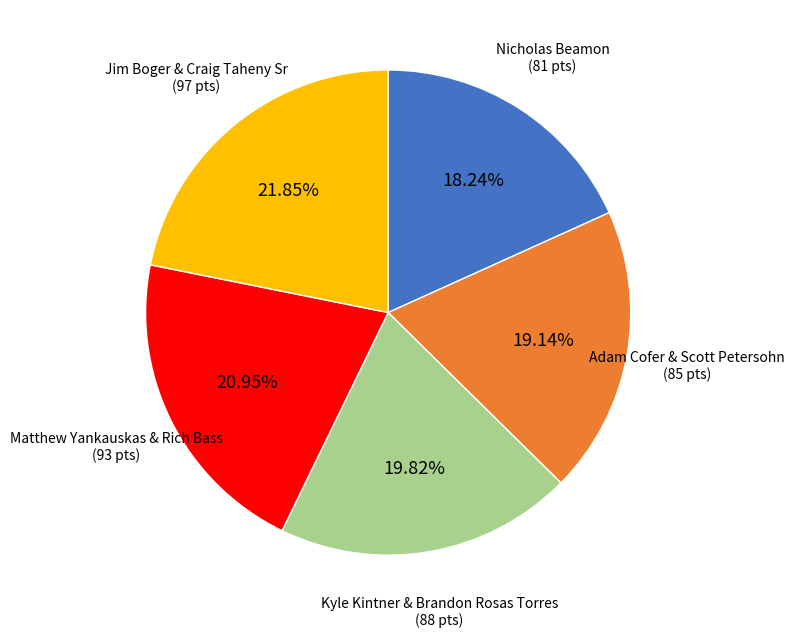

What is the ratio of the value at Kyle Kintner & Brandon Rosas Torres to the value at Matthew Yankauskas & Rich Bass?

0.9